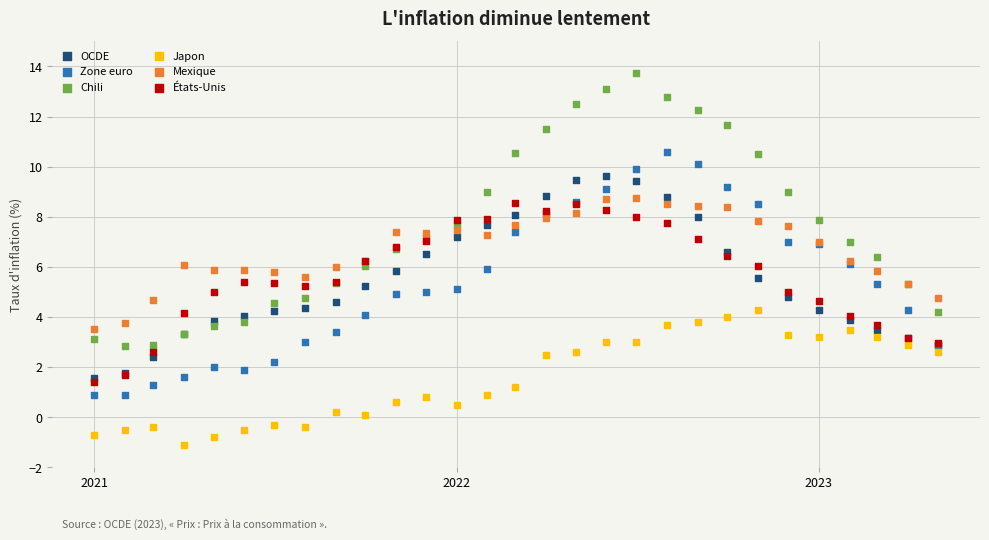

Which series reaches the minimum Y coordinate?

Japon